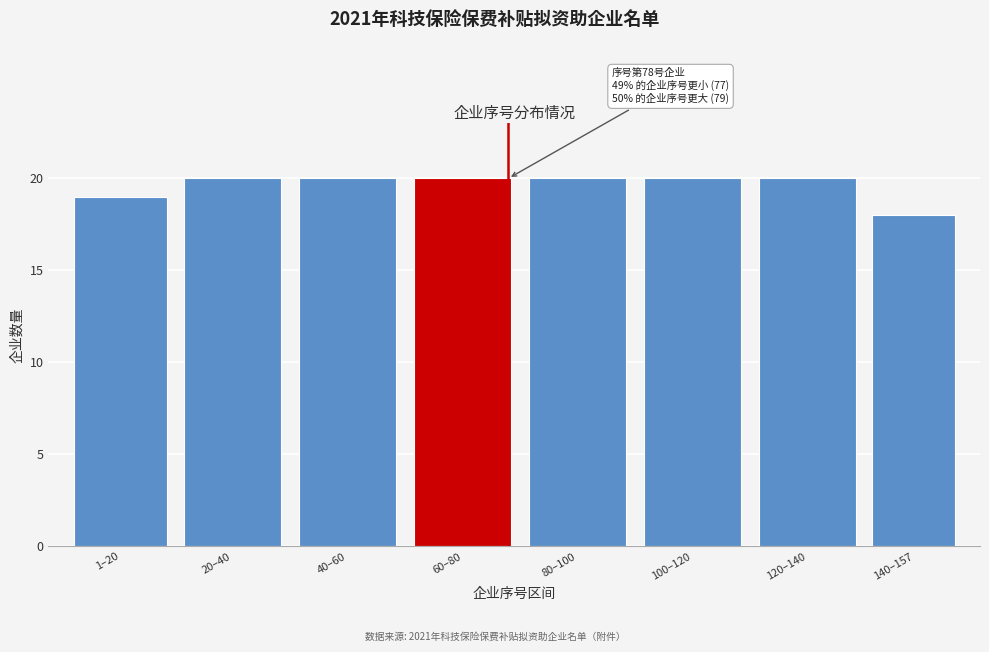

Reading right to left, list all the values displayed in this chart.

140–157=18	120–140=20	100–120=20	80–100=20	60–80=20	40–60=20	20–40=20	1–20=19